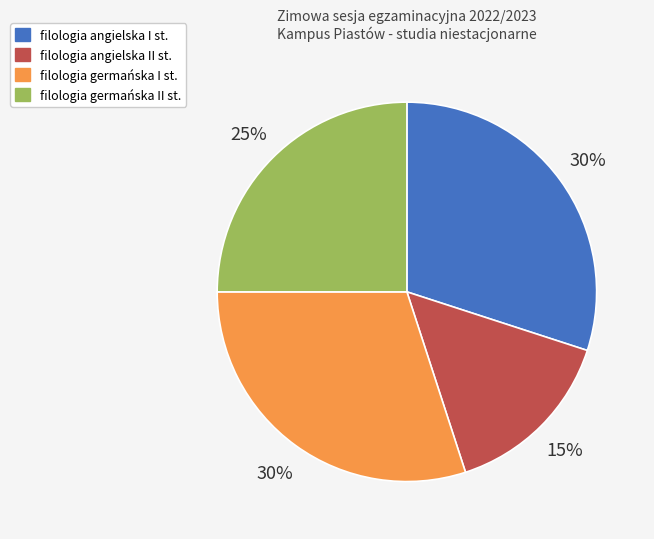

What percentage is the filologia germańska I st. slice, to the nearest percent?

30%